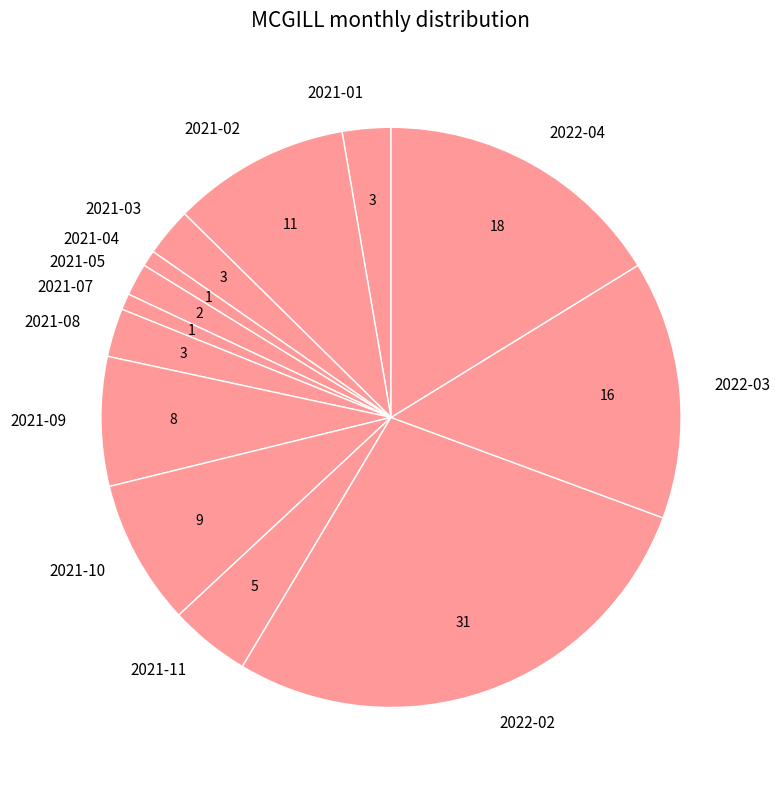

Combined, do 2021-08 and 2022-03 account for over 50%?

No